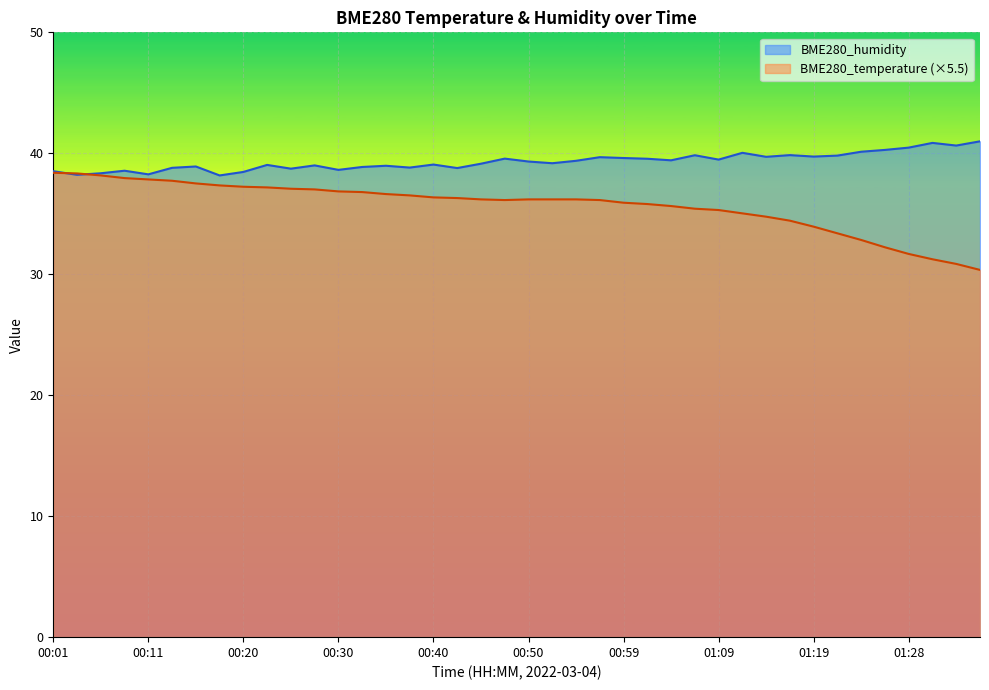

Which category has the lowest value across all series?

01:36